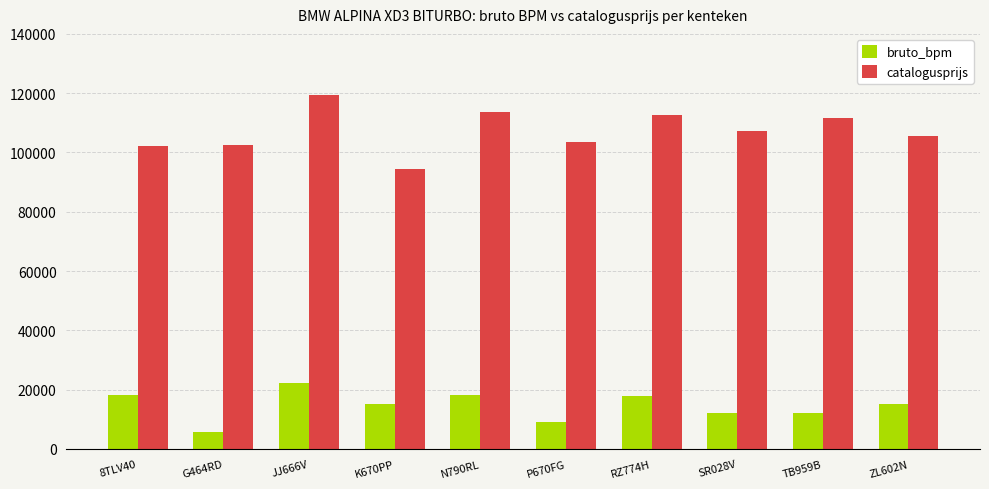

At how many categories does at least one series exceed 95931?

9